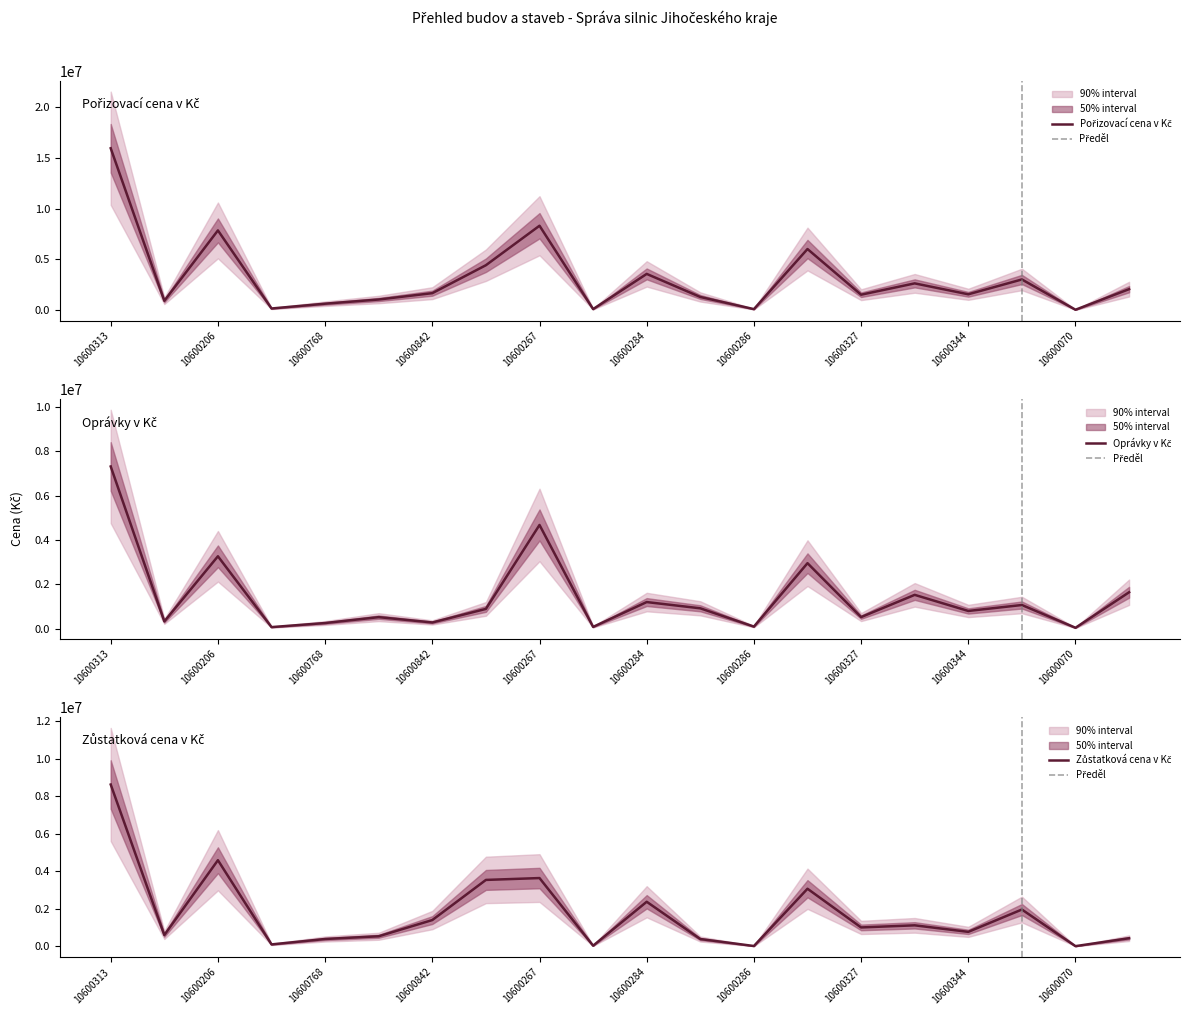

How many data points does each series have?

20